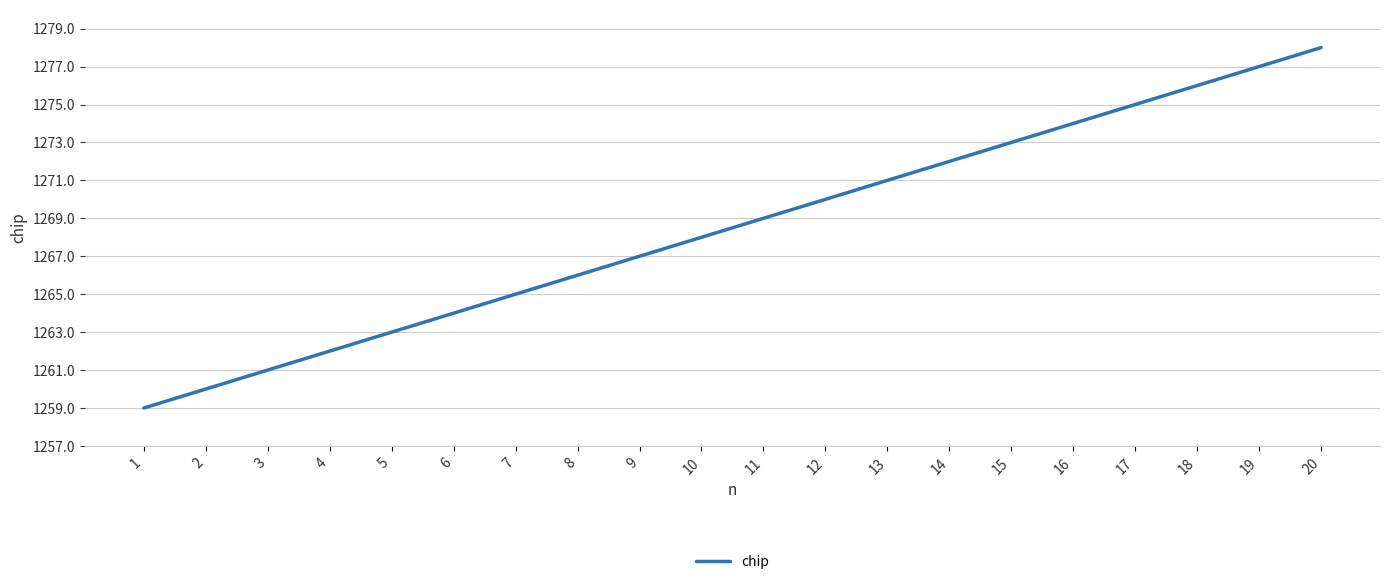

Read the value at 4.

1262